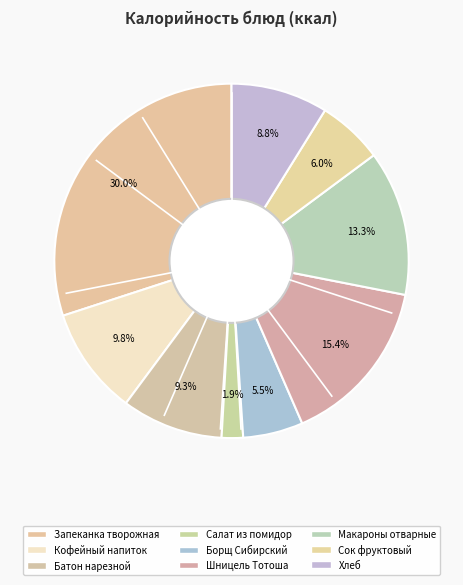

What is the change in value from Салат из помидор to Борщ Сибирский?

+50.7